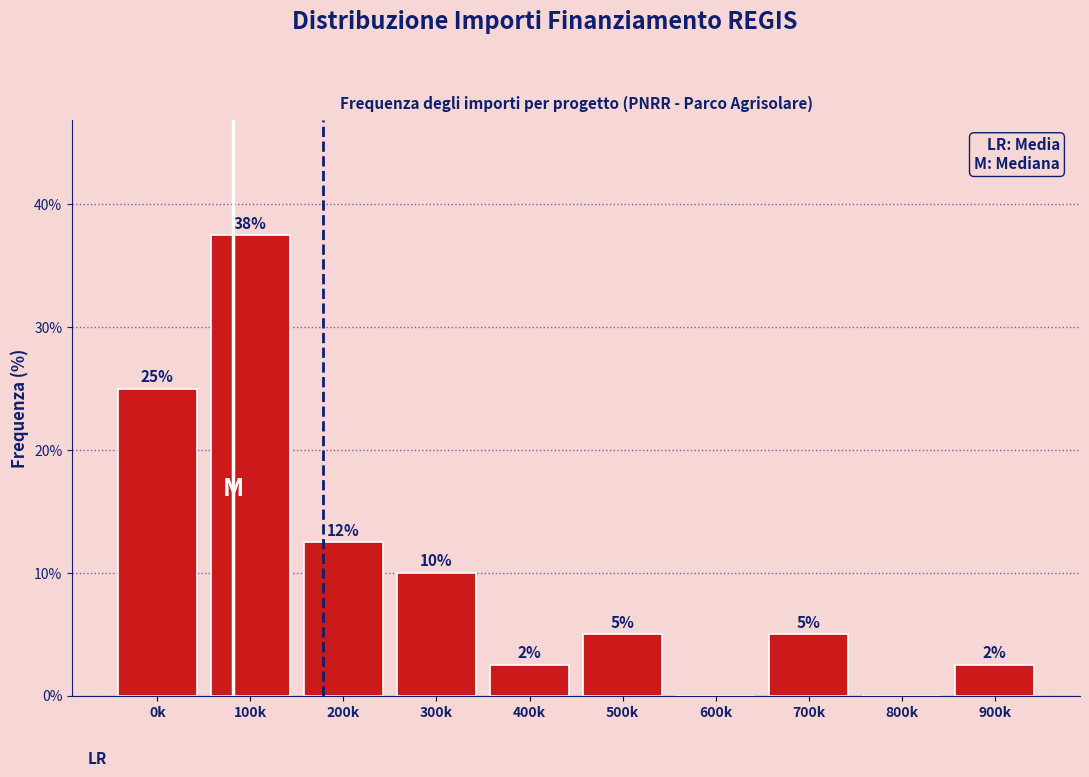

Which has a higher value, 600k or 200k?

200k